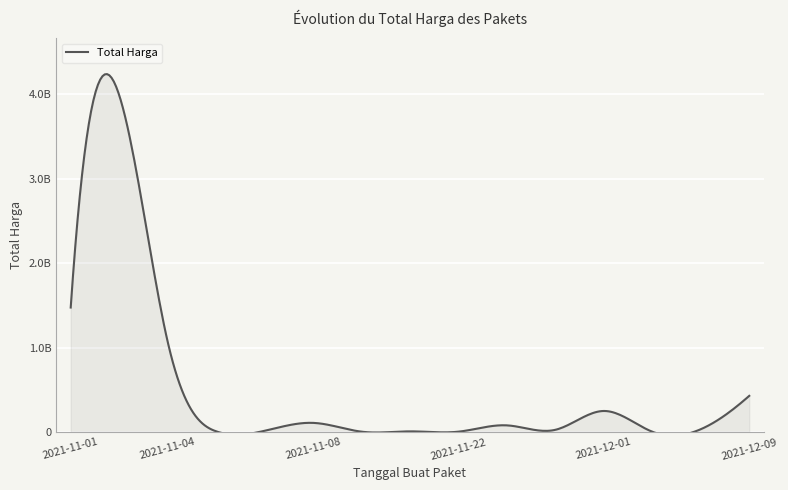

Does the chart display data point markers on the line(s)?

No